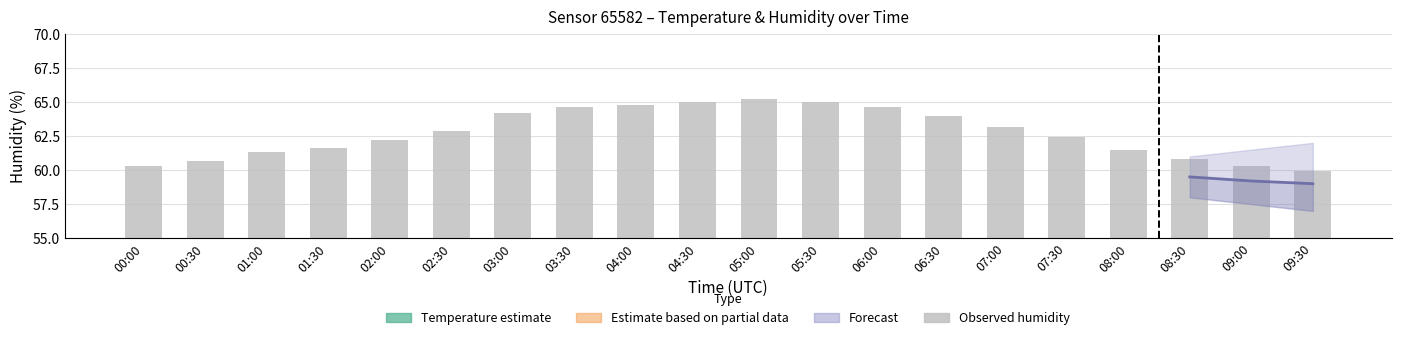

Are the bars grouped side by side (vs. stacked)?

Yes